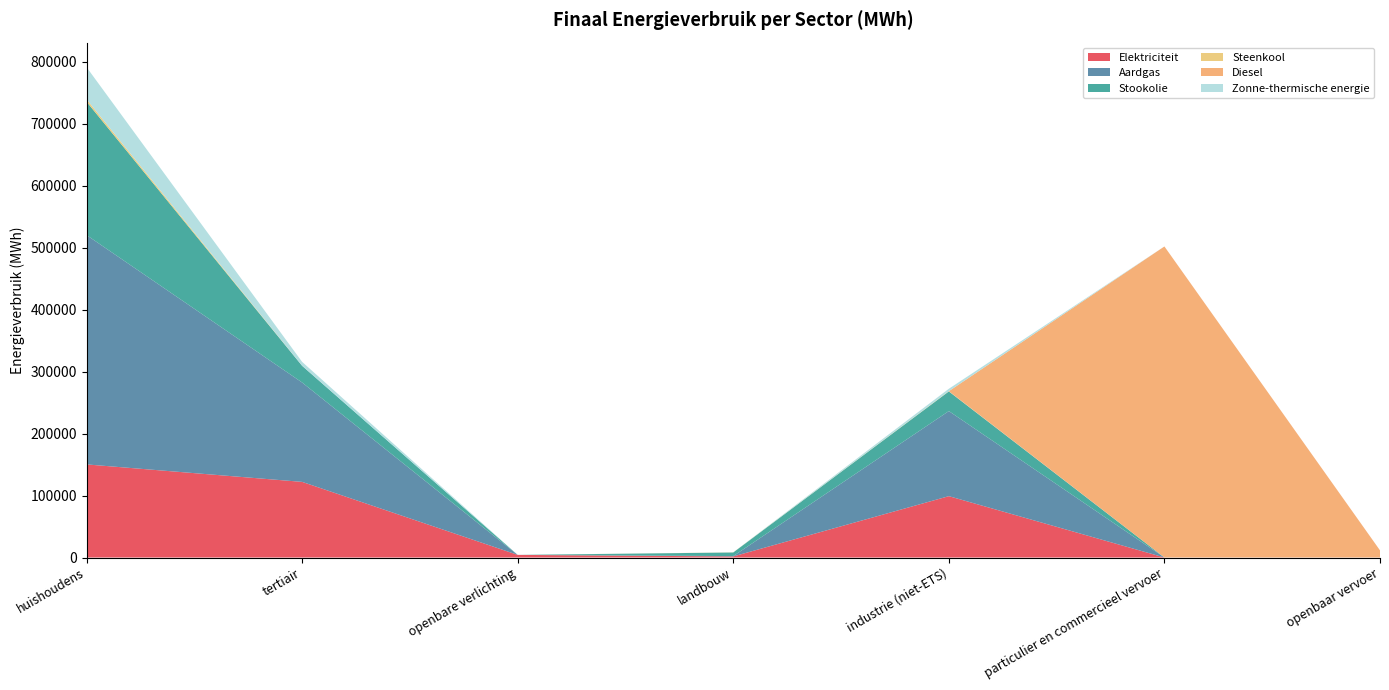

Reading left to right, list all the values displayed in this chart.

Elektriciteit: huishoudens=150286.4	tertiair=122092.0	openbare verlichting=4237.4	landbouw=1750.7	industrie (niet-ETS)=99035.3	particulier en commercieel vervoer=25.0	openbaar vervoer=57.7
Aardgas: huishoudens=370176.5	tertiair=160405.1	openbare verlichting=0.0	landbouw=560.2	industrie (niet-ETS)=137325.2	particulier en commercieel vervoer=31.4	openbaar vervoer=0.0
Stookolie: huishoudens=215268.1	tertiair=26945.9	openbare verlichting=0.0	landbouw=5840.6	industrie (niet-ETS)=31744.6	particulier en commercieel vervoer=0.0	openbaar vervoer=0.0
Steenkool: huishoudens=3906.0	tertiair=0.0	openbare verlichting=0.0	landbouw=174.7	industrie (niet-ETS)=410.6	particulier en commercieel vervoer=0.0	openbaar vervoer=0.0
Diesel: huishoudens=0.0	tertiair=0.0	openbare verlichting=0.0	landbouw=0.0	industrie (niet-ETS)=0.0	particulier en commercieel vervoer=502015.7	openbaar vervoer=11500.1
Zonne-thermische energie: huishoudens=51848.7	tertiair=6339.9	openbare verlichting=0.0	landbouw=0.0	industrie (niet-ETS)=3854.0	particulier en commercieel vervoer=0.0	openbaar vervoer=0.0